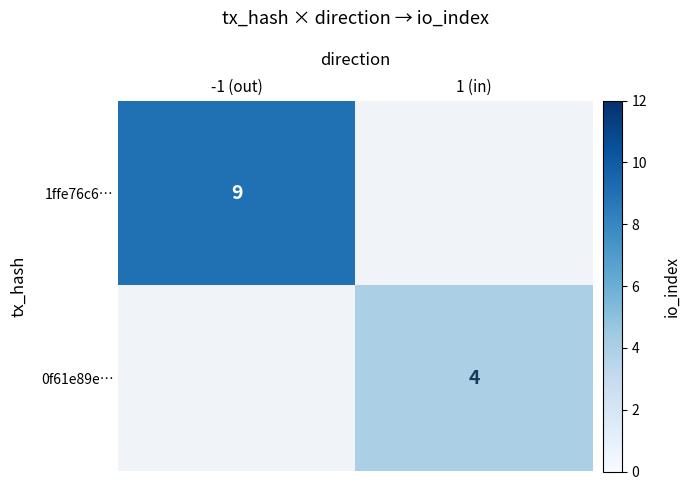

At how many categories does at least one series exceed 6?

1